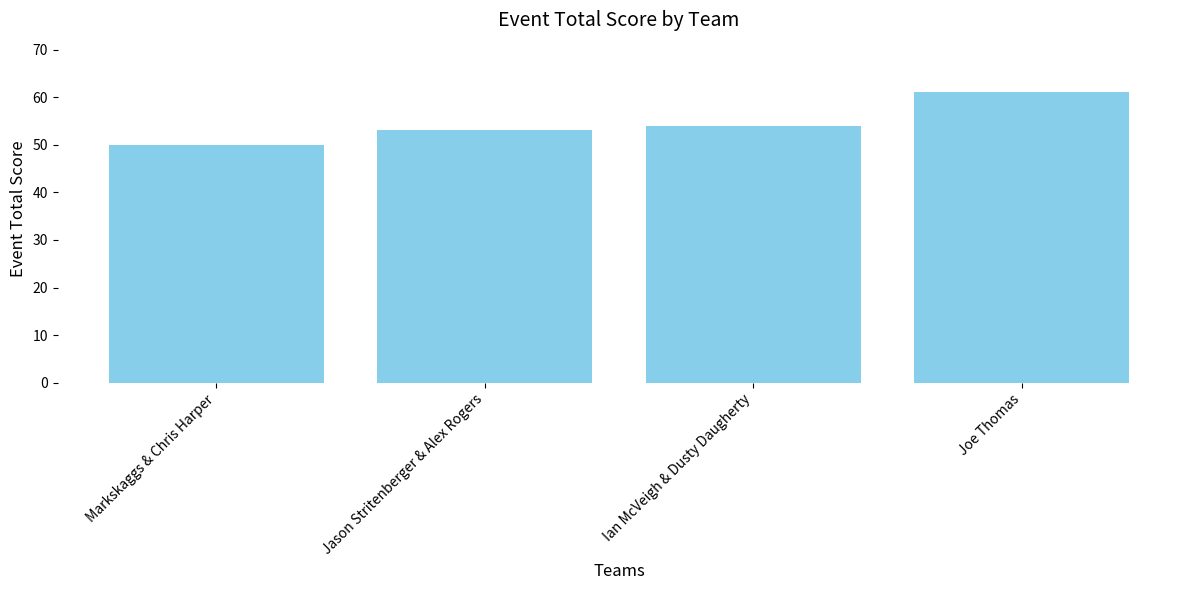

Reading left to right, extract all data points from this chart.

Markskaggs & Chris Harper=50	Jason Stritenberger & Alex Rogers=53	Ian McVeigh & Dusty Daugherty=54	Joe Thomas=61